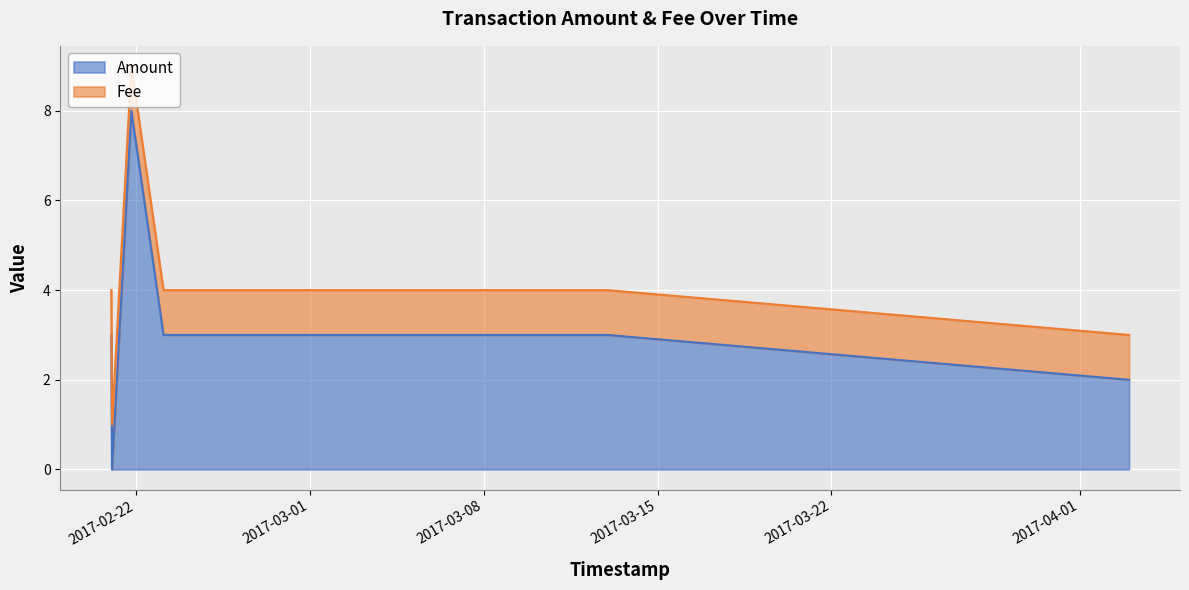

How many points are lower than both their immediate neighbors (excluding endpoints)?

1